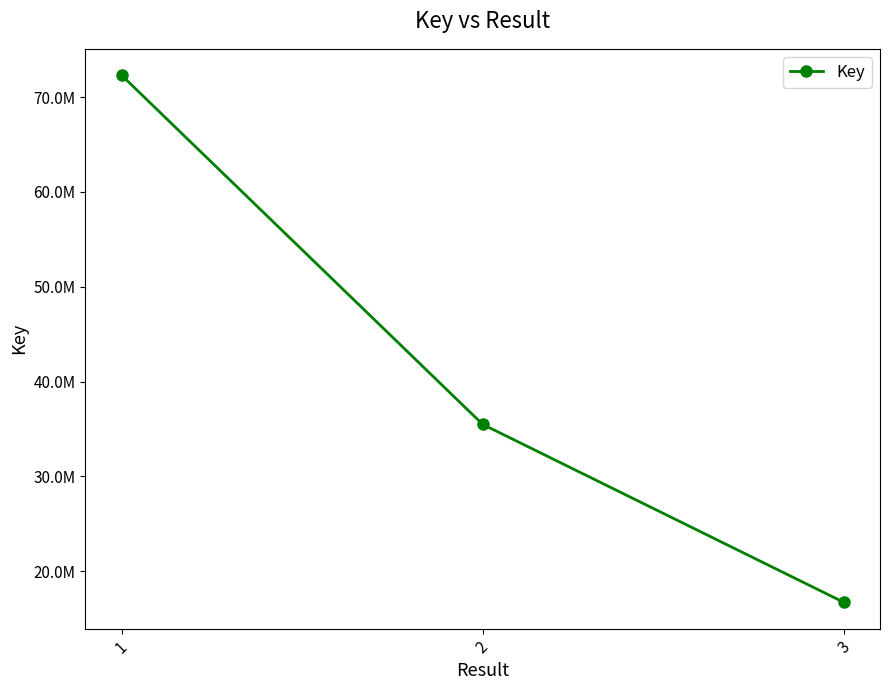

How many lines are shown in the chart?

1